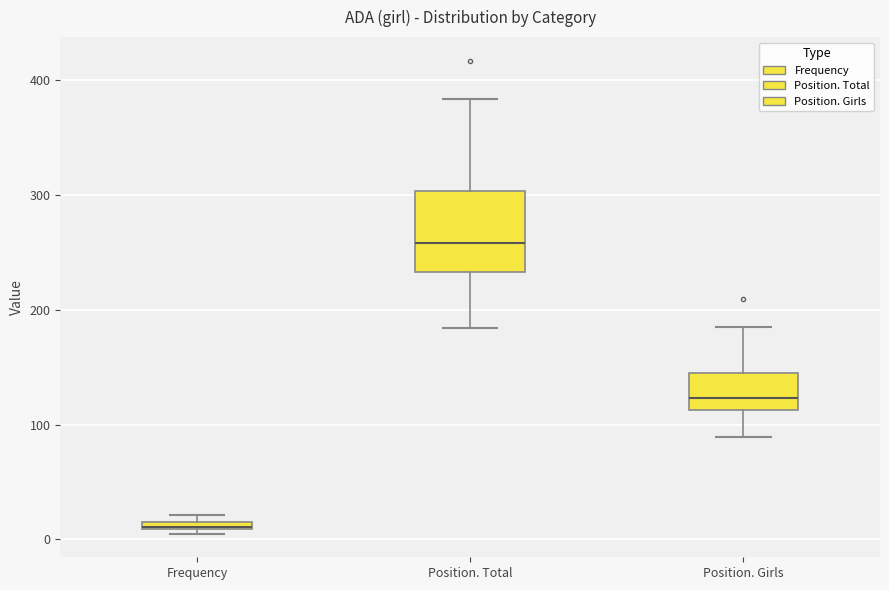

Which box is the tallest, from its lower edge to its upper edge?

Position. Total